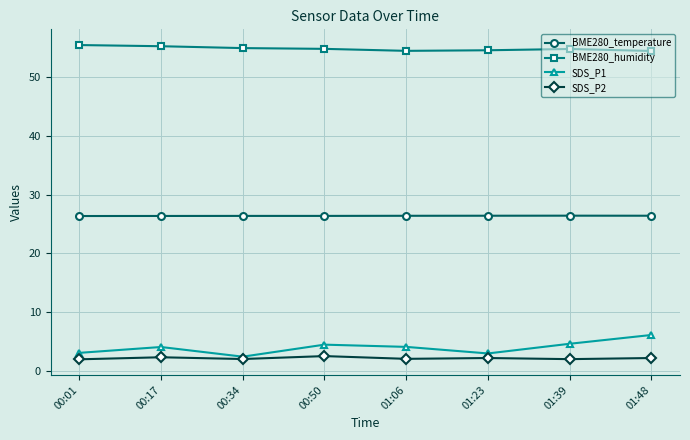

True or false: SDS_P2 and BME280_humidity cross at least once.

False